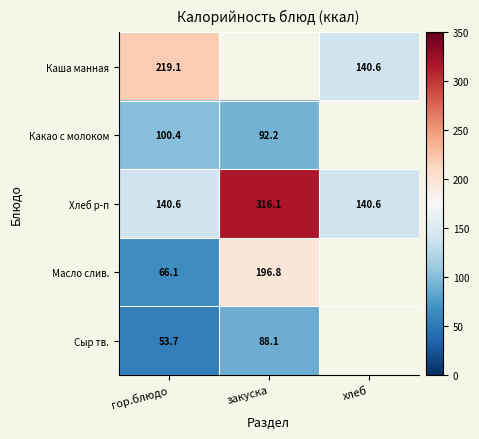

At which category is the sum across all series the highest?

гор.блюдо